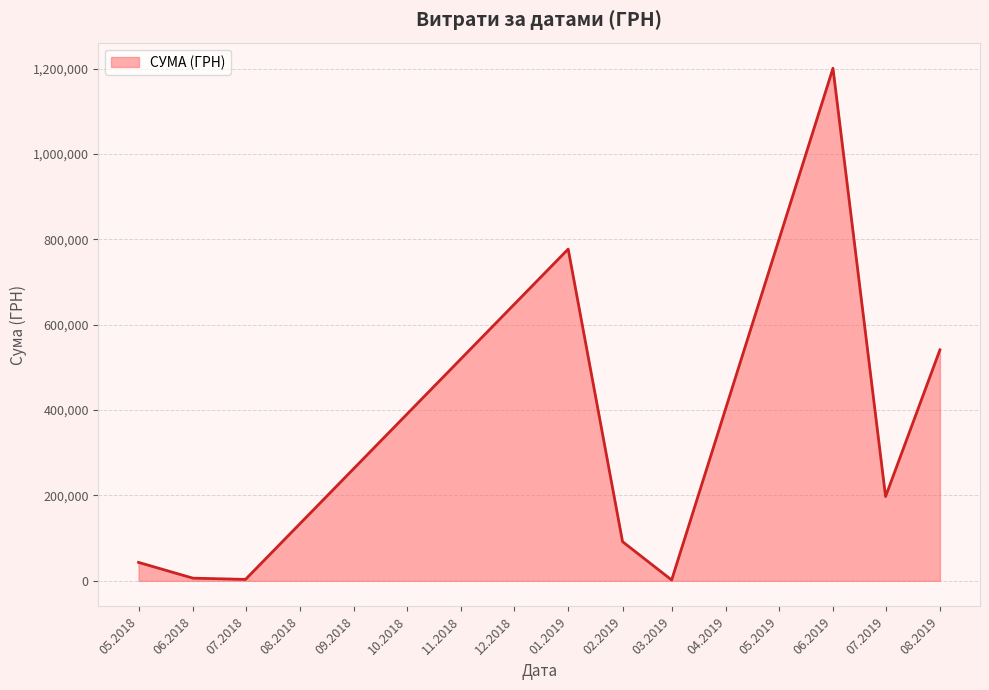

Is it true that the value at 06.2019 is 1201156.7?

True